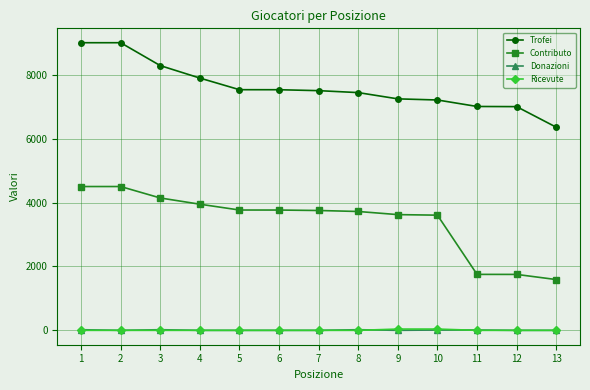

The value of Contributo at 8 is 3719. True or false?

True